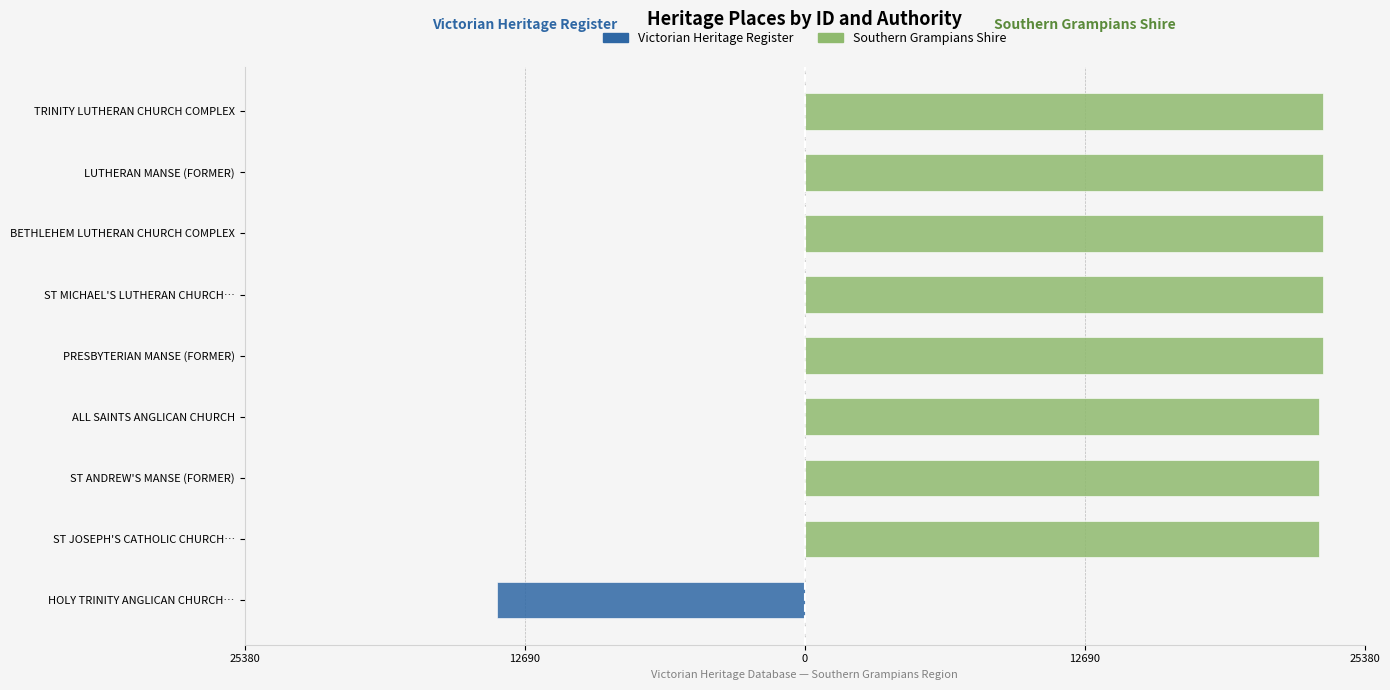

Between PRESBYTERIAN MANSE (FORMER) and LUTHERAN MANSE (FORMER), which series saw the biggest shift?

Southern Grampians Shire